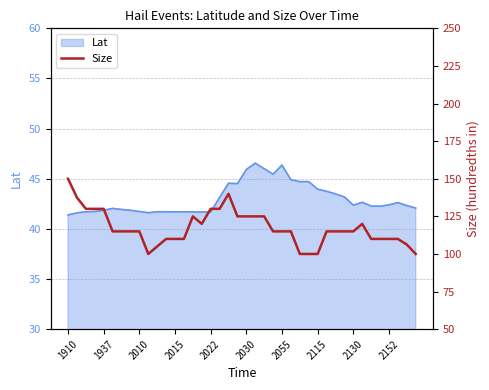

Is it true that the value at 1910 is 150.0?

True